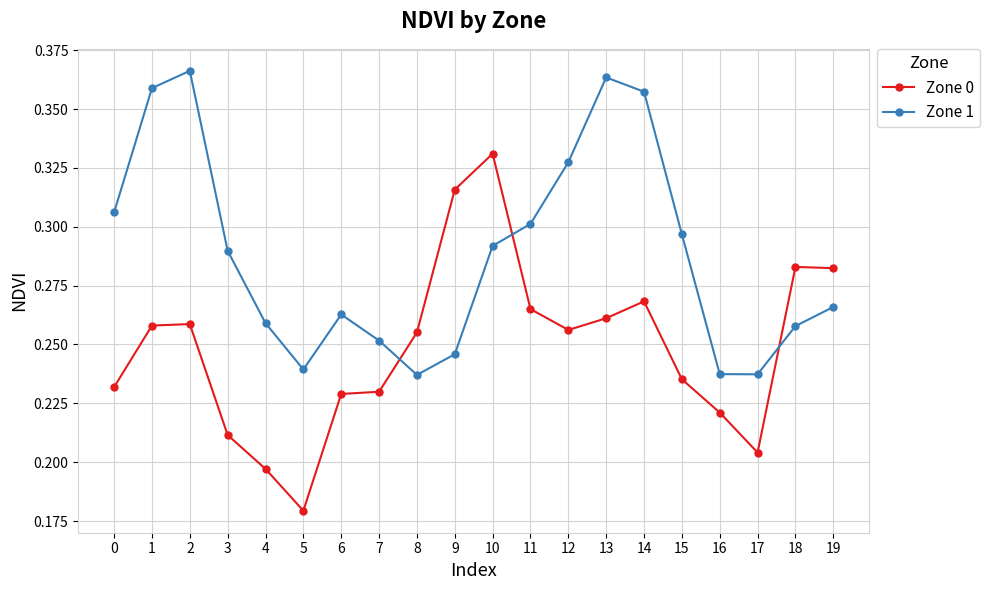

At 17, list the series in order from smallest to largest.

Zone 0, Zone 1